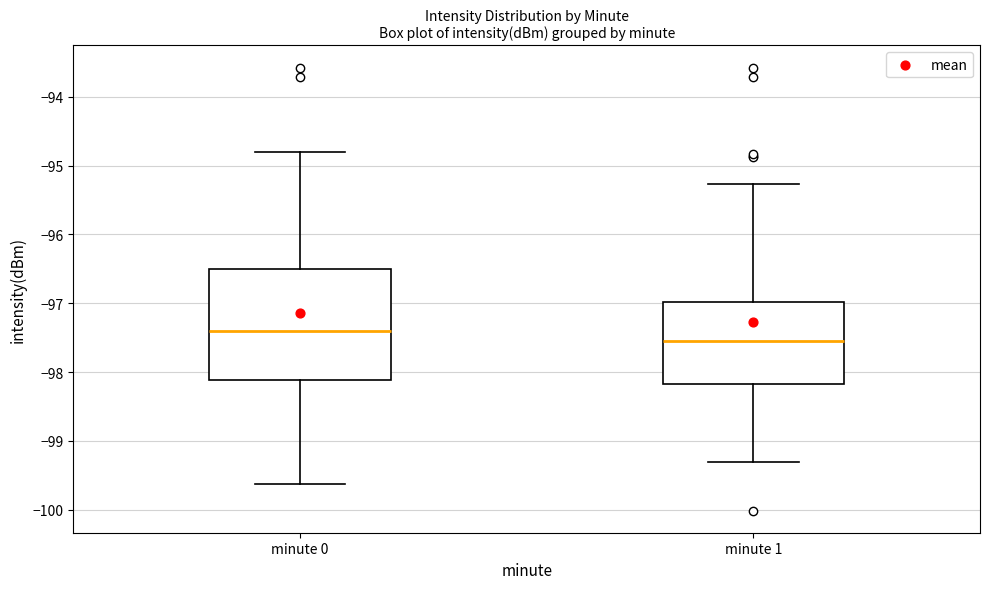

Reading left to right, read every box against the y-axis: the position of its median line, the range the box covers, and the ends of its whiskers. The values are not printed on the chart, so give them approximately, as read against the axis.

minute 0: median -97.4, box -98.1 to -96.5, whiskers -99.6 to -94.8
minute 1: median -97.6, box -98.2 to -97.0, whiskers -99.3 to -95.3